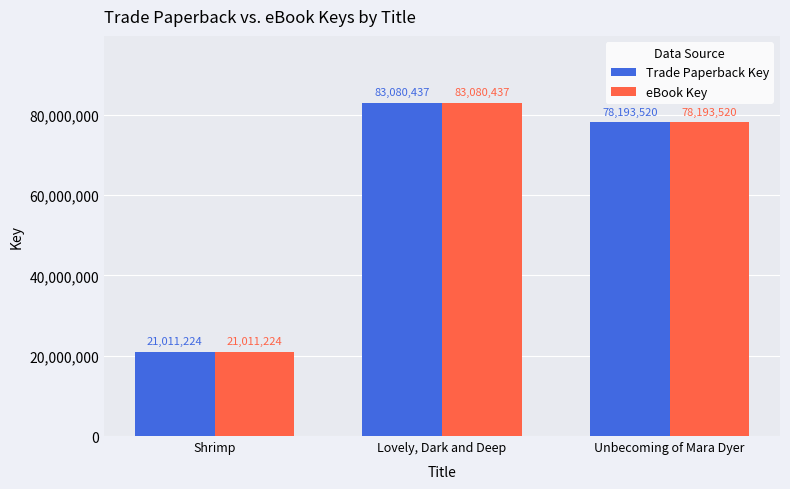

Reading left to right, what are all the values shown in this chart?

Trade Paperback Key: 21011224	83080437	78193520
eBook Key: 21011224	83080437	78193520